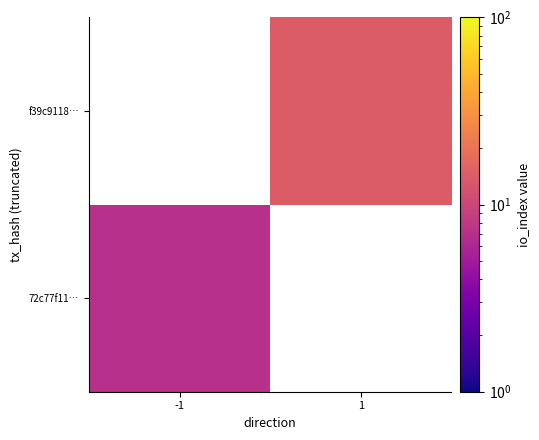

Read the f39c9118… value at 1.

14.0